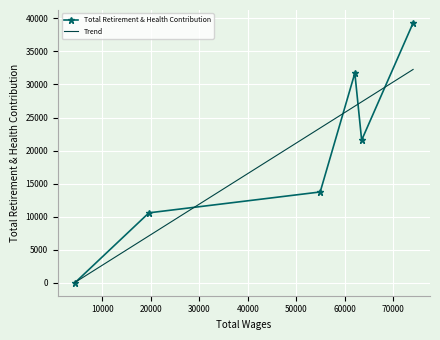

How many interior local valleys does the Total Retirement & Health Contribution series have?

1